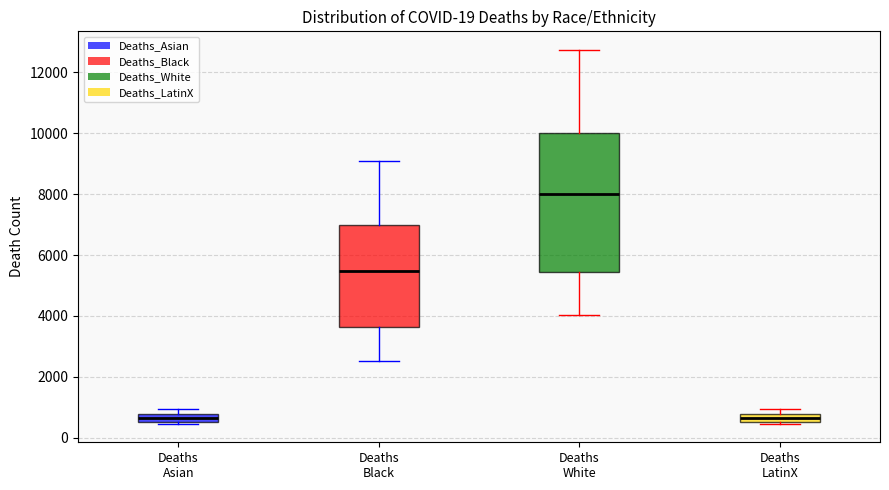

Where is the upper edge of the box for Deaths LatinX on the y-axis? The values are not printed on the chart, so give them approximately, as read against the axis.

800